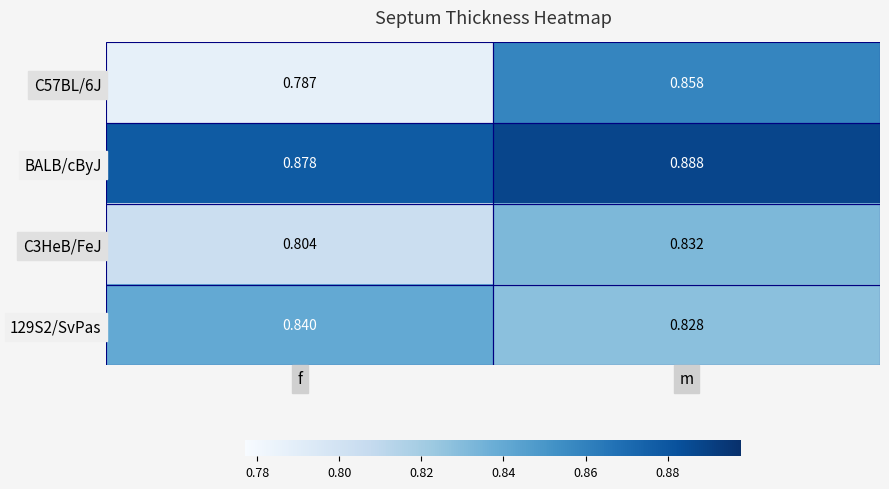

What is the total value across all series at m?

3.4